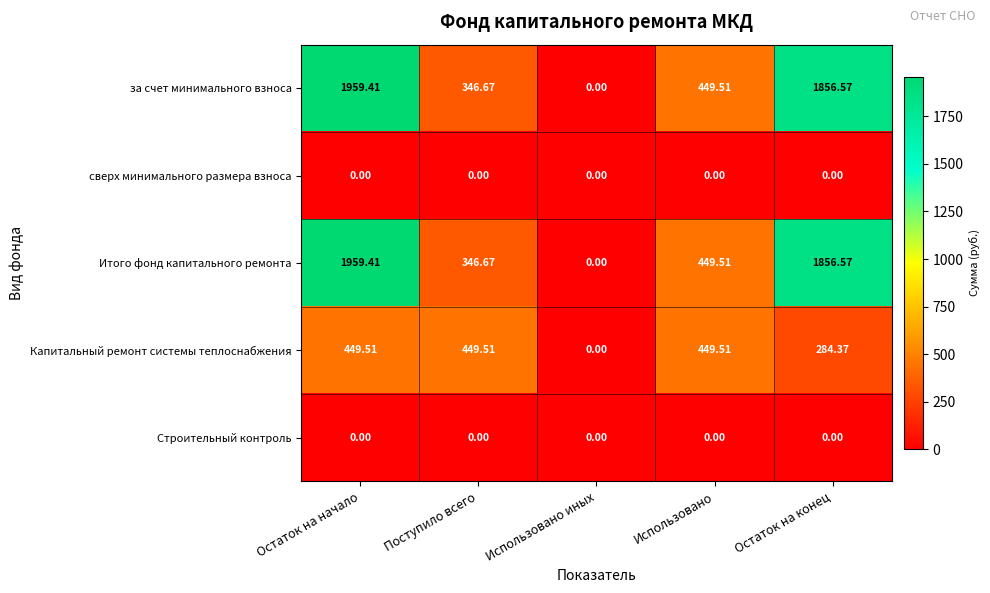

At which category is the sum across all series the highest?

Остаток на начало